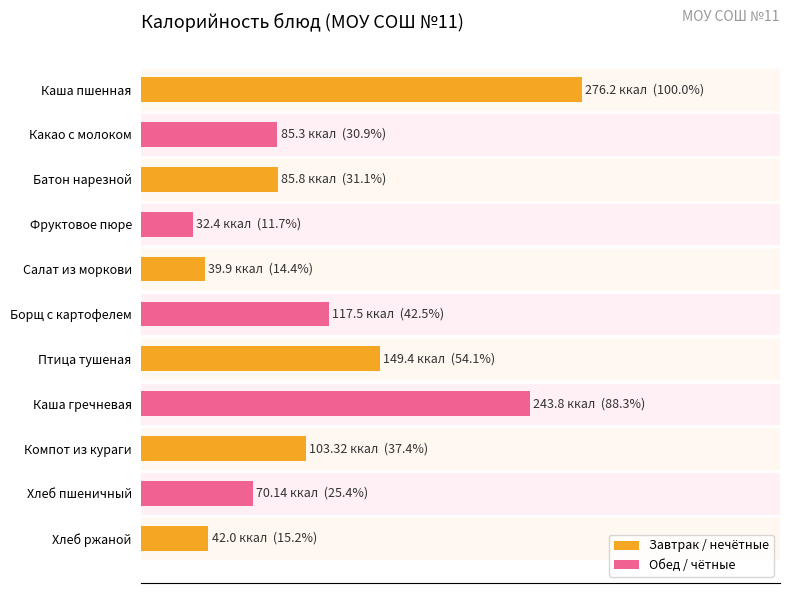

What is the label of the 3rd bar from the left?

Батон нарезной